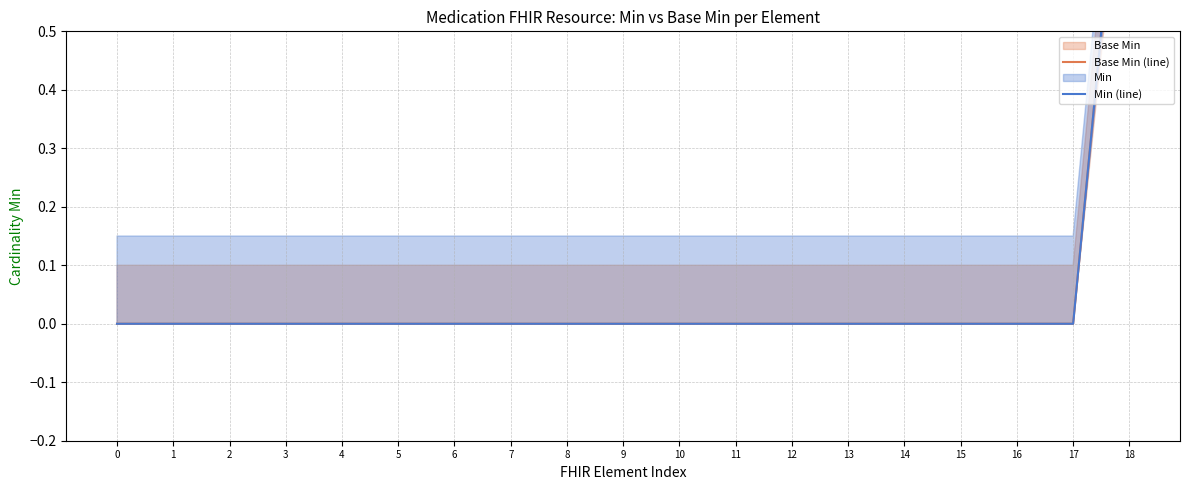

Rank the series by their maximum value, from lowest to highest.

Base Min (line), Min (line)